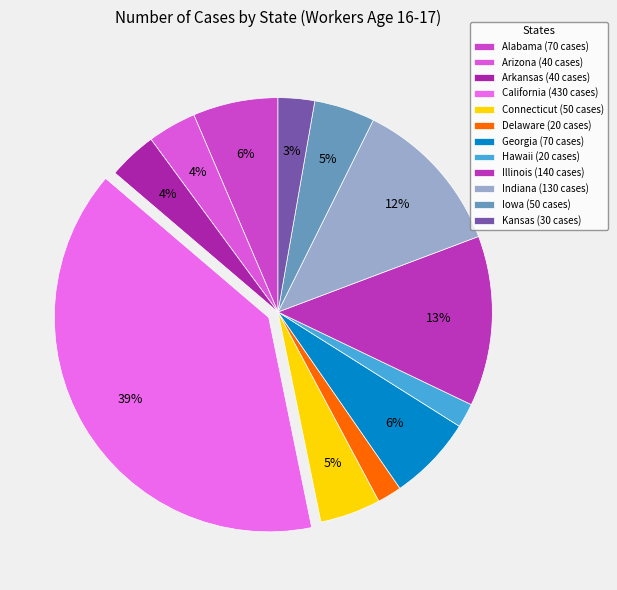

Rank the categories by value from lowest to highest.

Delaware, Hawaii, Kansas, Arizona, Arkansas, Connecticut, Iowa, Alabama, Georgia, Indiana, Illinois, California